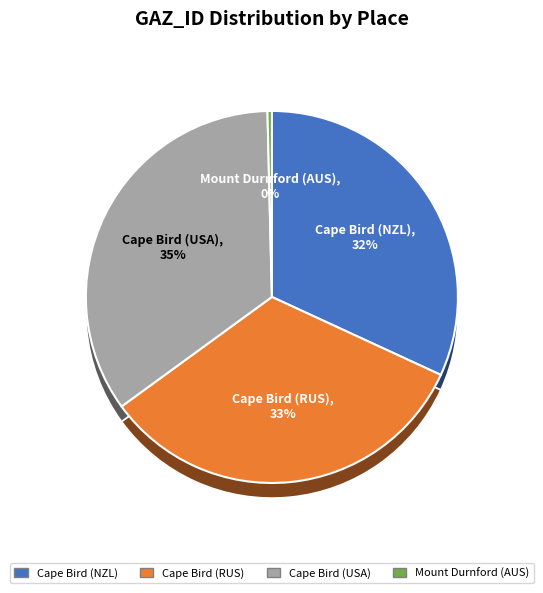

Which category has the smallest portion of the pie?

Mount Durnford (AUS)